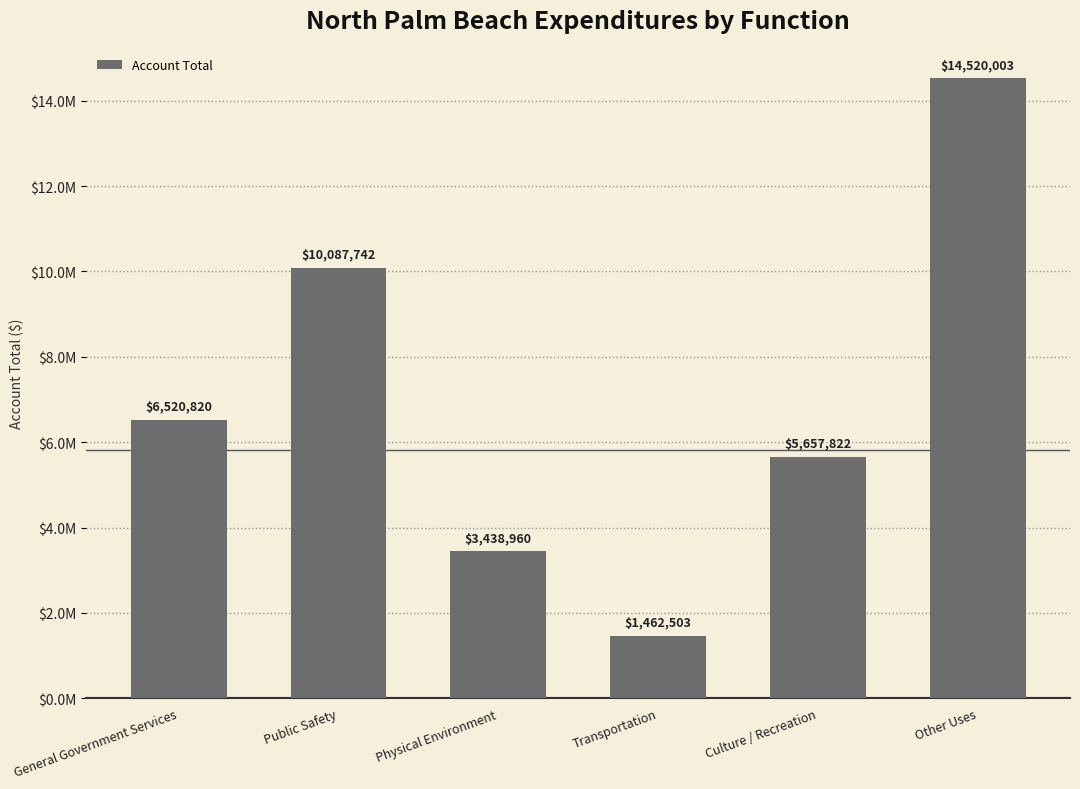

The value at Public Safety is 10087742. True or false?

True